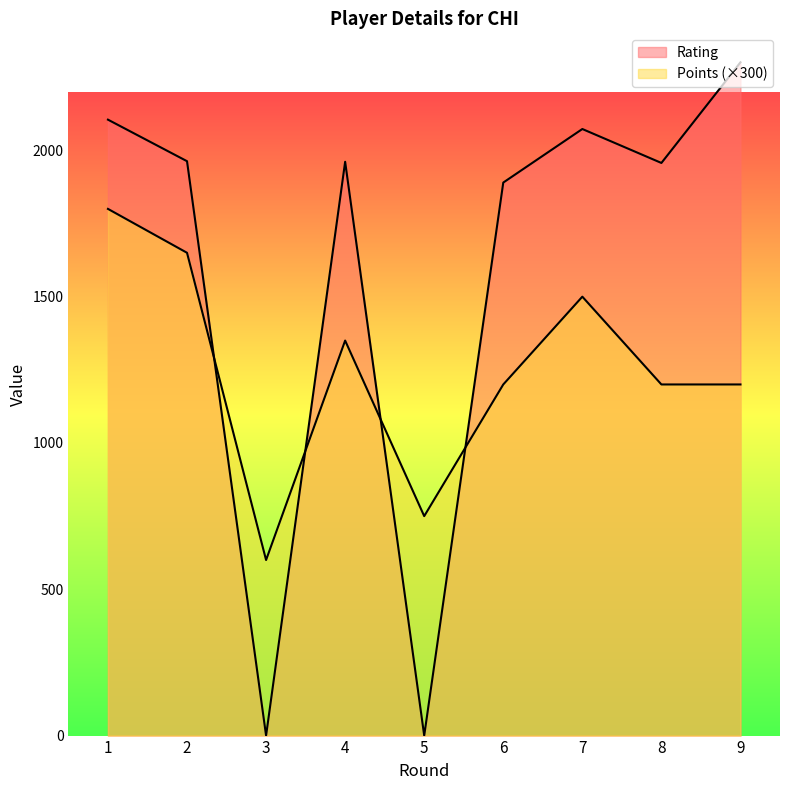

Rank the series by their maximum value, from lowest to highest.

Points, Rating